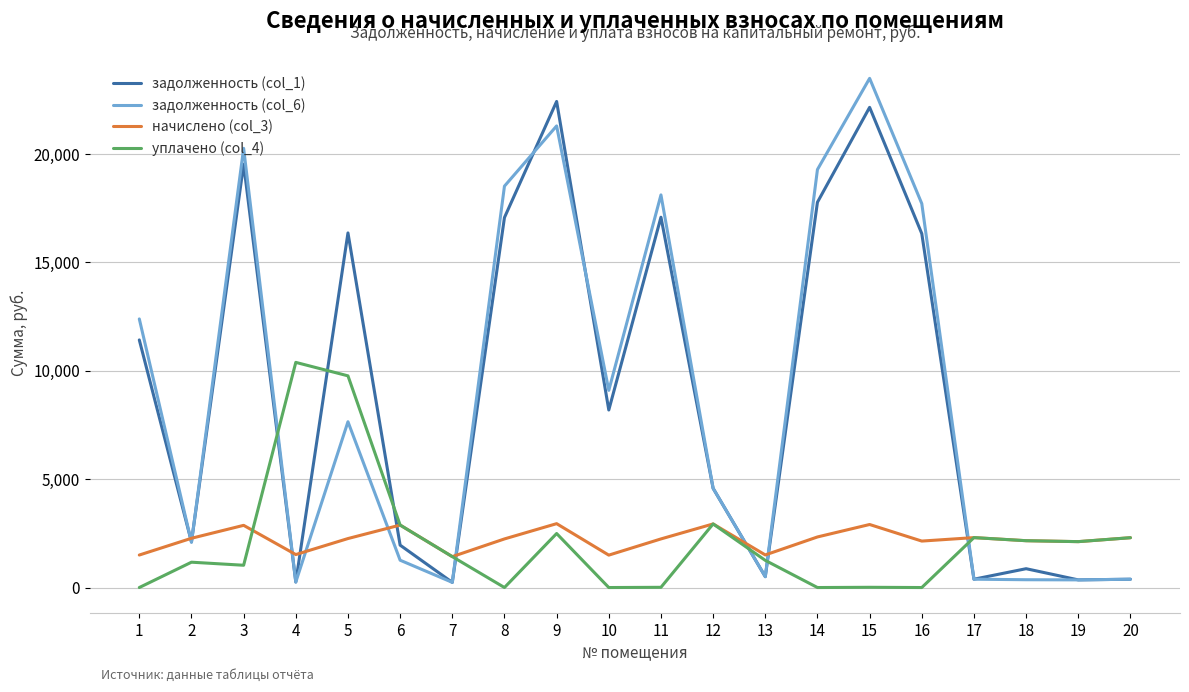

What is the maximum value shown in the chart?

23486.2